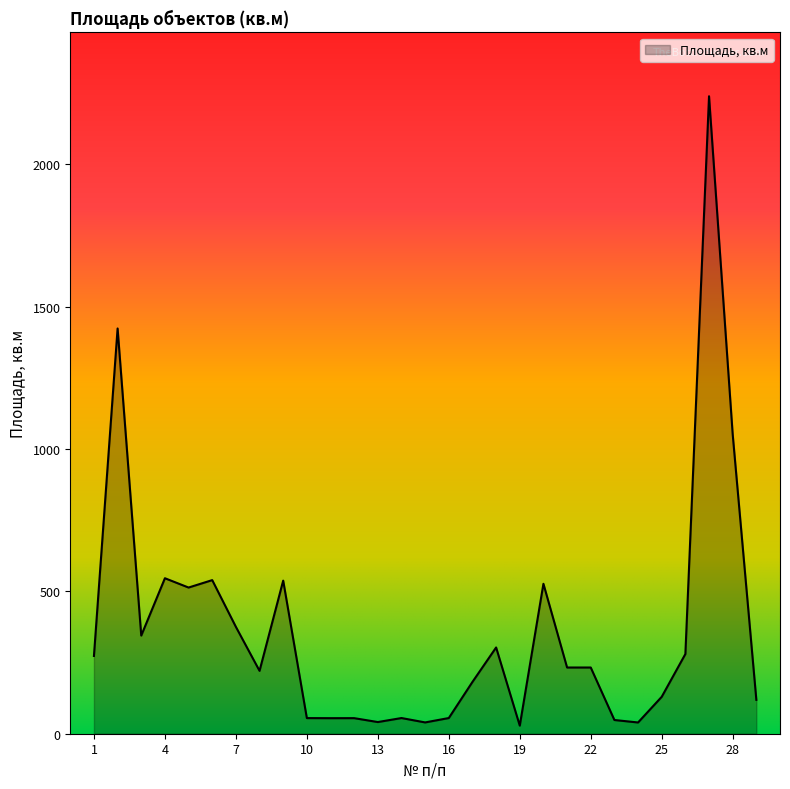

What is the greatest value displayed?

2239.4